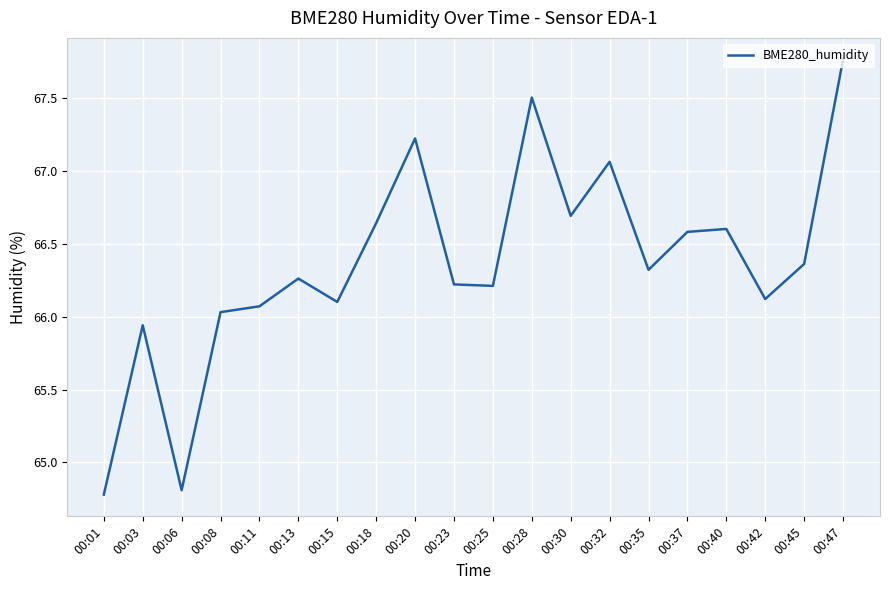

Does the chart display data point markers on the line(s)?

No